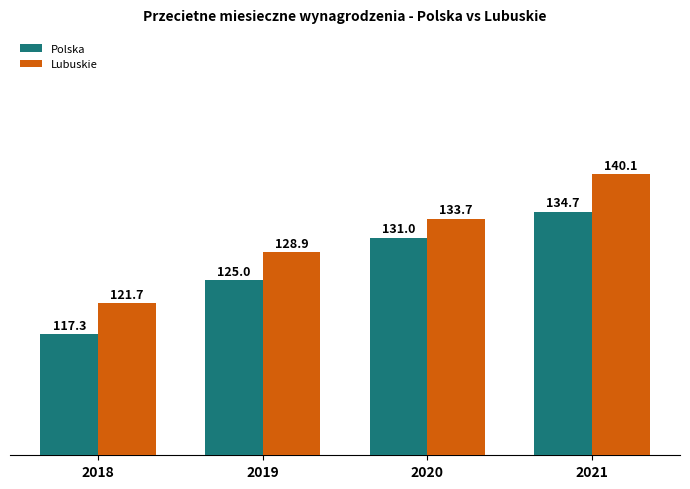

How many values in the Polska series are below 131?

2